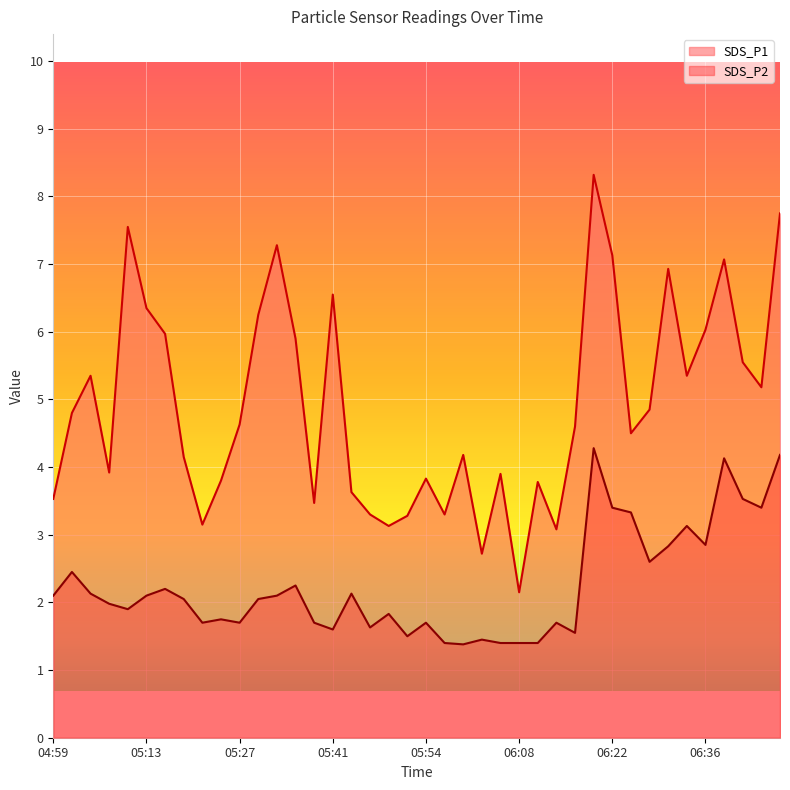

Rank the series at 05:38 from lowest to highest value.

SDS_P2, SDS_P1